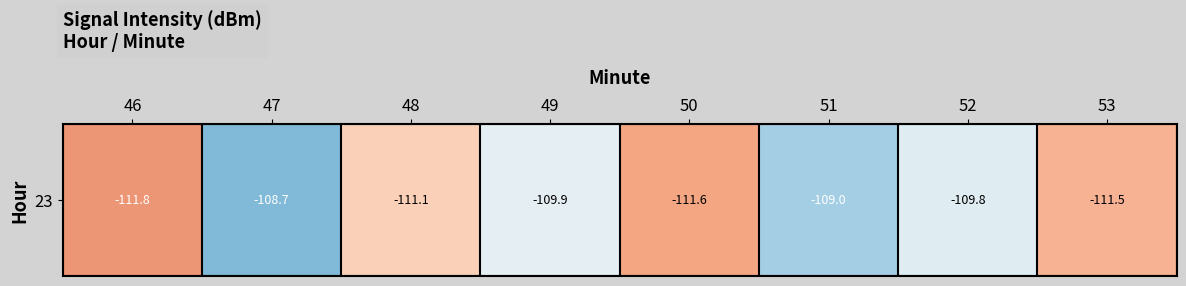

What is the difference between the maximum and minimum values?

3.1